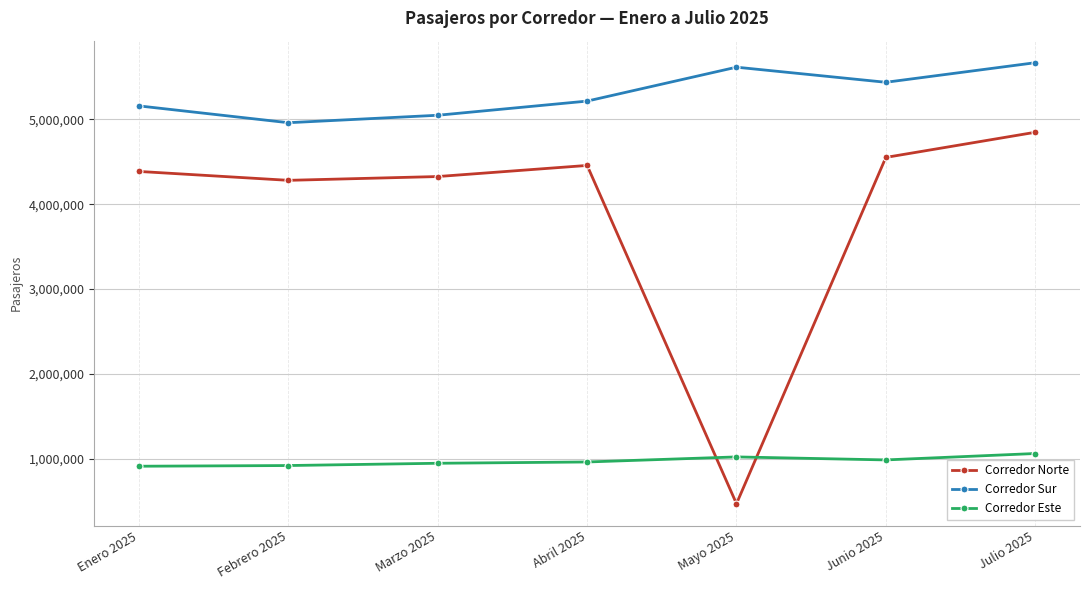

Which series has the largest range (max minus min)?

Corredor Norte